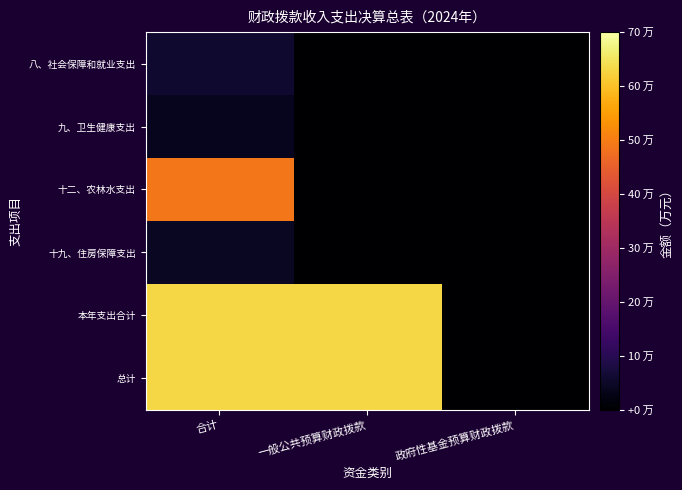

Reading left to right, transcribe all the data shown in this chart.

八、社会保障和就业支出: 合计=5.9	一般公共预算财政拨款=0.0	政府性基金预算财政拨款=0.0
九、卫生健康支出: 合计=3.6	一般公共预算财政拨款=0.0	政府性基金预算财政拨款=0.0
十二、农林水支出: 合计=49.1	一般公共预算财政拨款=0.0	政府性基金预算财政拨款=0.0
十九、住房保障支出: 合计=4.5	一般公共预算财政拨款=0.0	政府性基金预算财政拨款=0.0
本年支出合计: 合计=63.2	一般公共预算财政拨款=63.2	政府性基金预算财政拨款=0.0
总计: 合计=63.2	一般公共预算财政拨款=63.2	政府性基金预算财政拨款=0.0